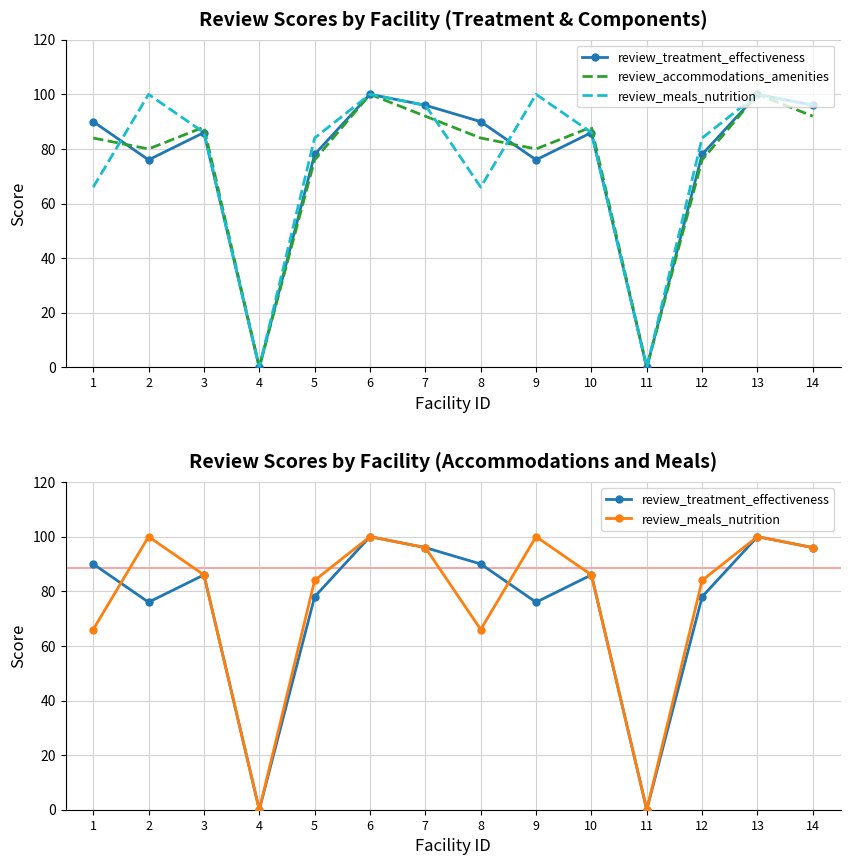

What is the total value across all series at 7?

284